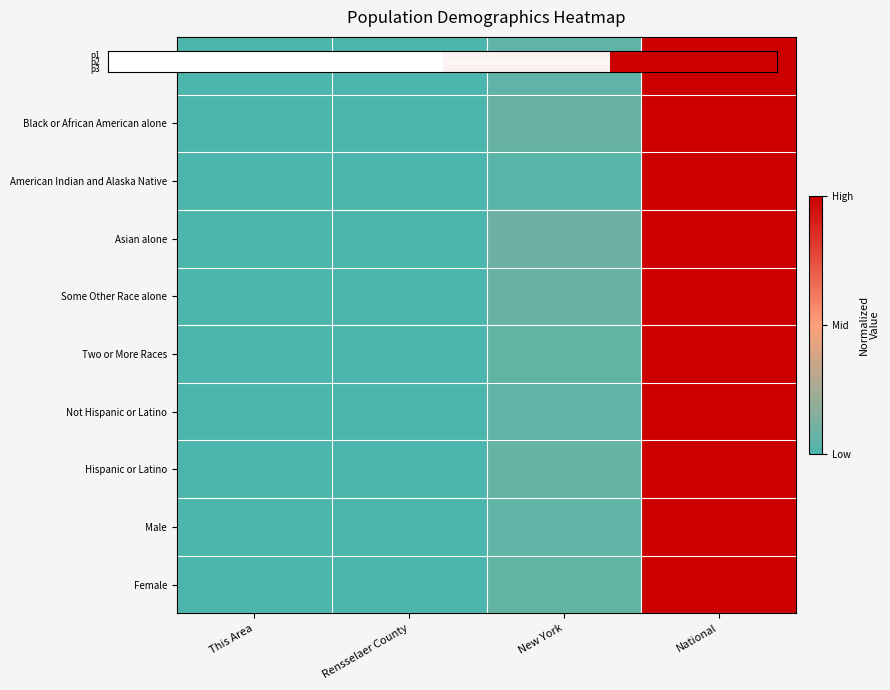

Rank the series by their maximum value, from lowest to highest.

p1, p2, p3, Asian alone, Some Other Race alone, Two or More Races, Not Hispanic or Latino, Hispanic or Latino, Male, Female